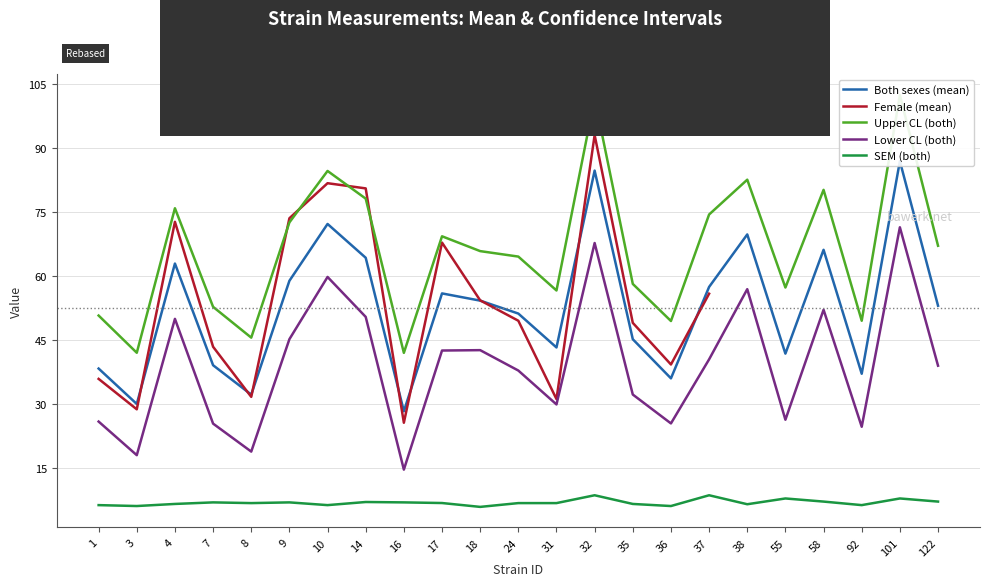

At which category does sem reach its first local peak?

7